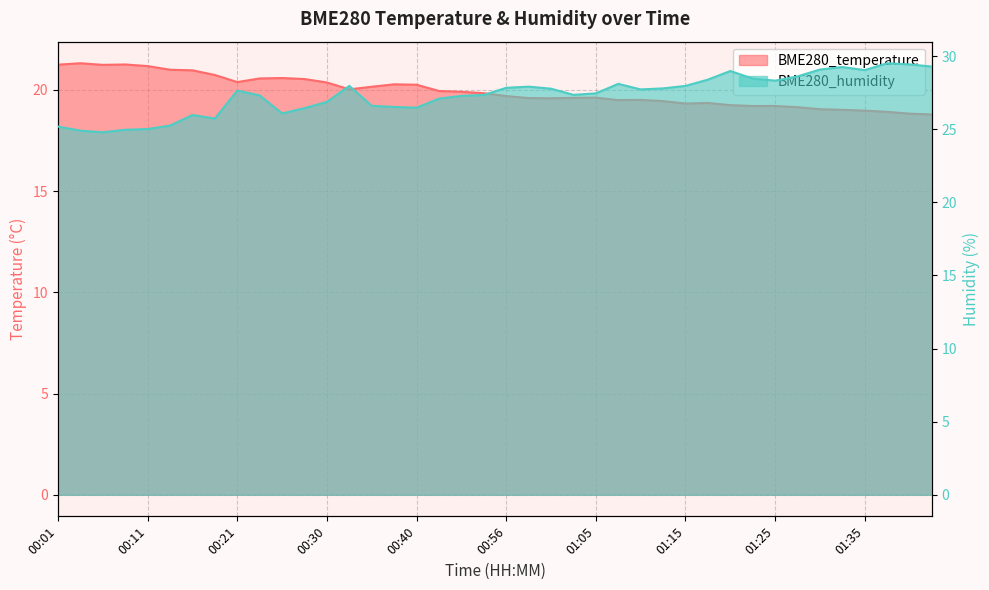

What is the difference between the BME280_humidity values at 01:08 and 00:21?

0.5